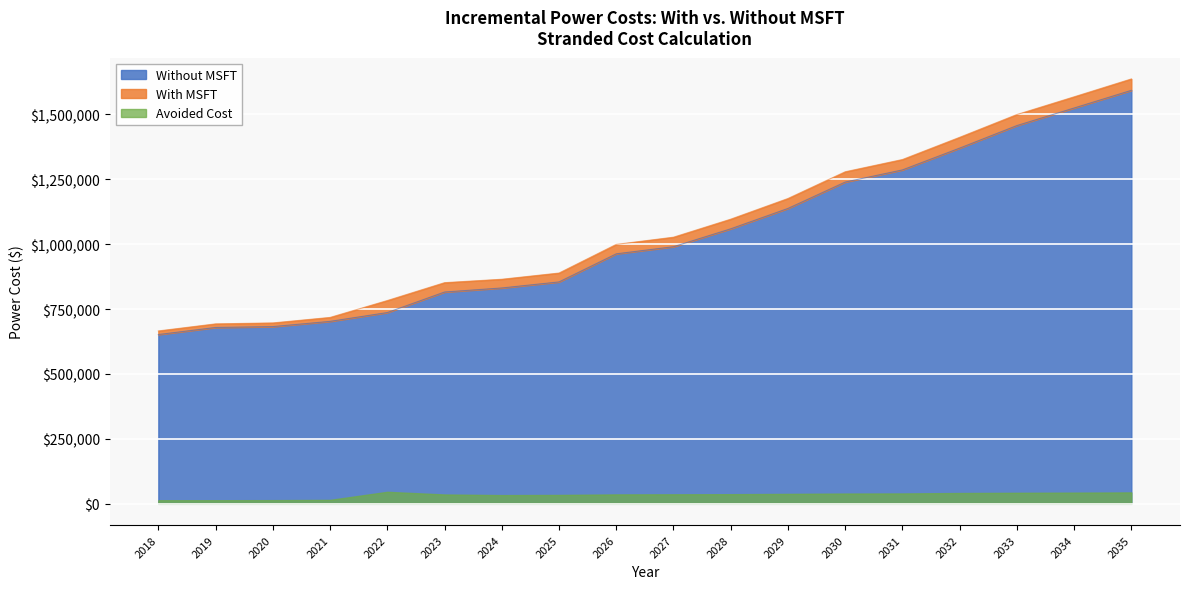

The value of Without MSFT at 2025 is 854772.6. True or false?

True